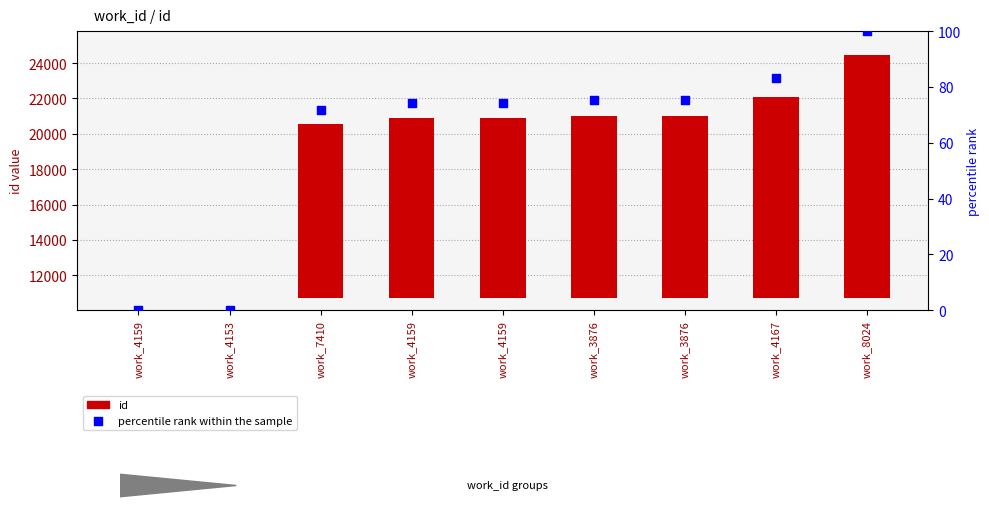

Which series has the widest spread of Y values?

id